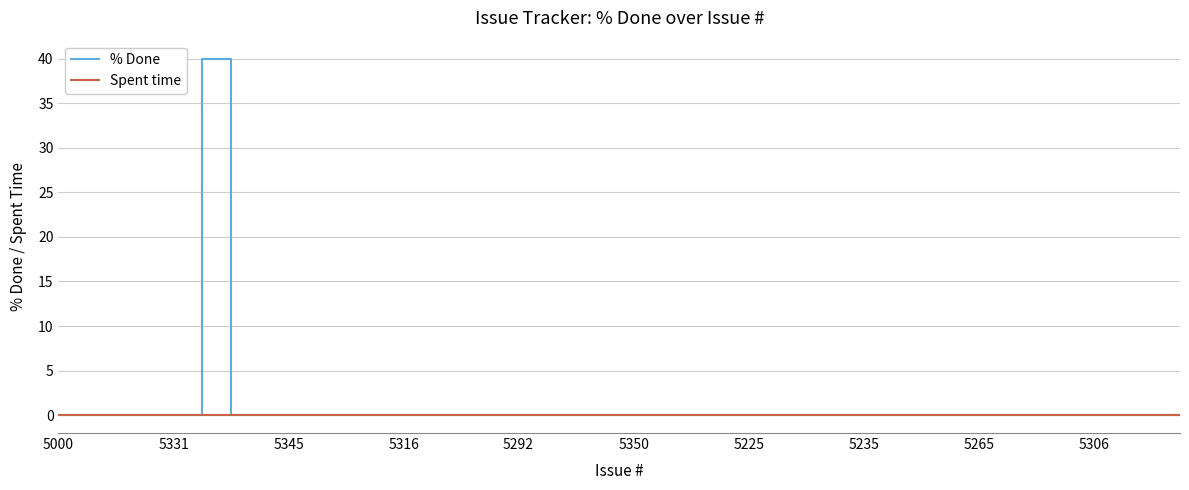

How many lines are shown in the chart?

2